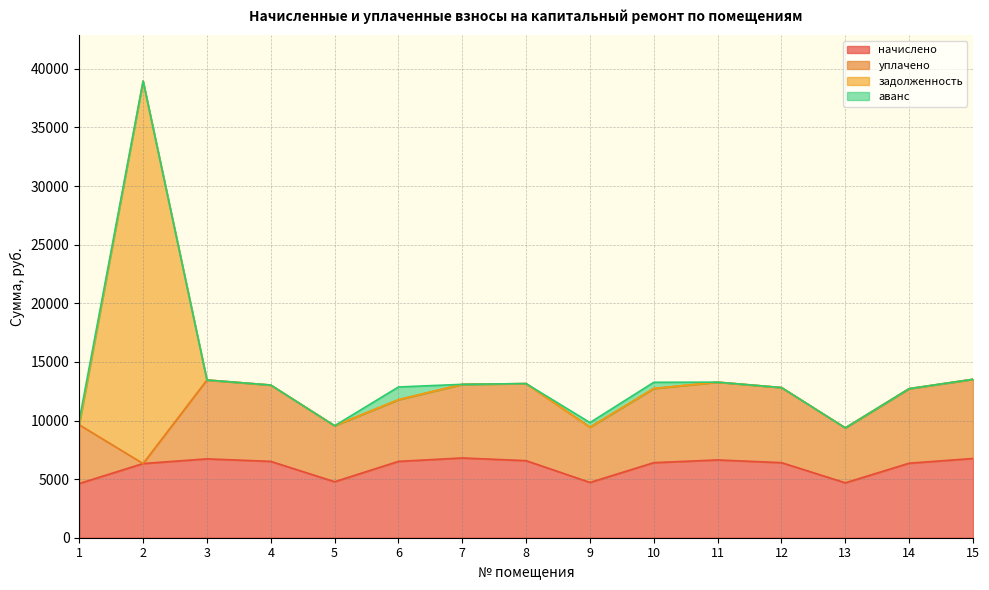

What is the average value of the уплачено series?

5535.3